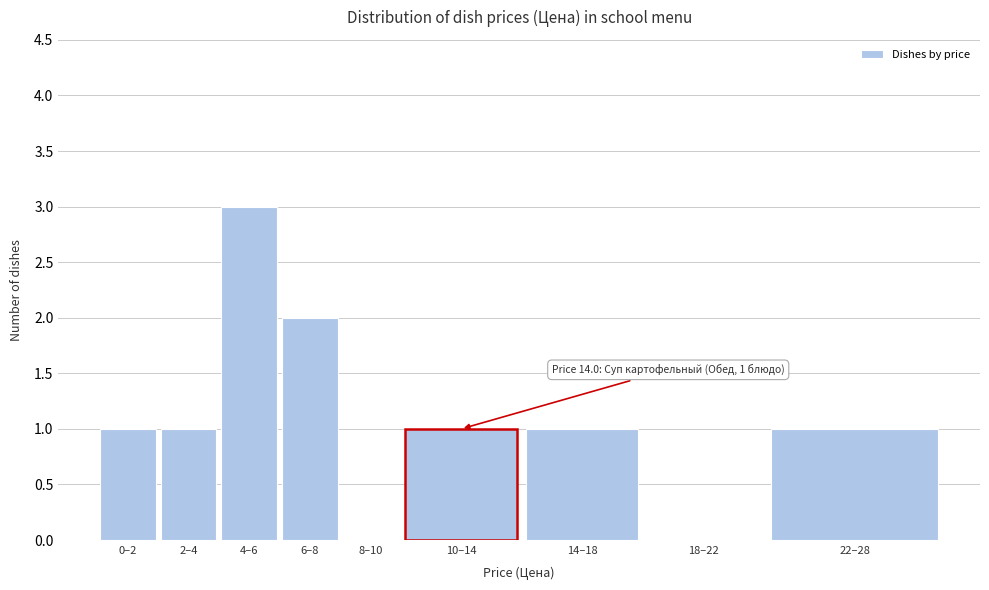

Reading left to right, what are all the values shown in this chart?

0–2=1	2–4=1	4–6=3	6–8=2	8–10=0	10–14=1	14–18=1	18–22=0	22–28=1